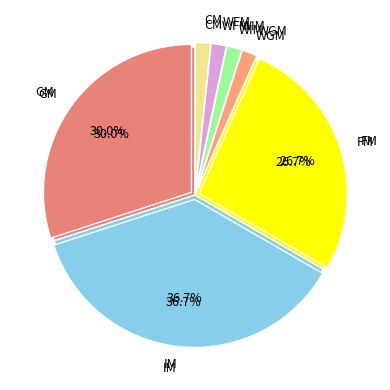

Which category has the smallest portion of the pie?

WGM